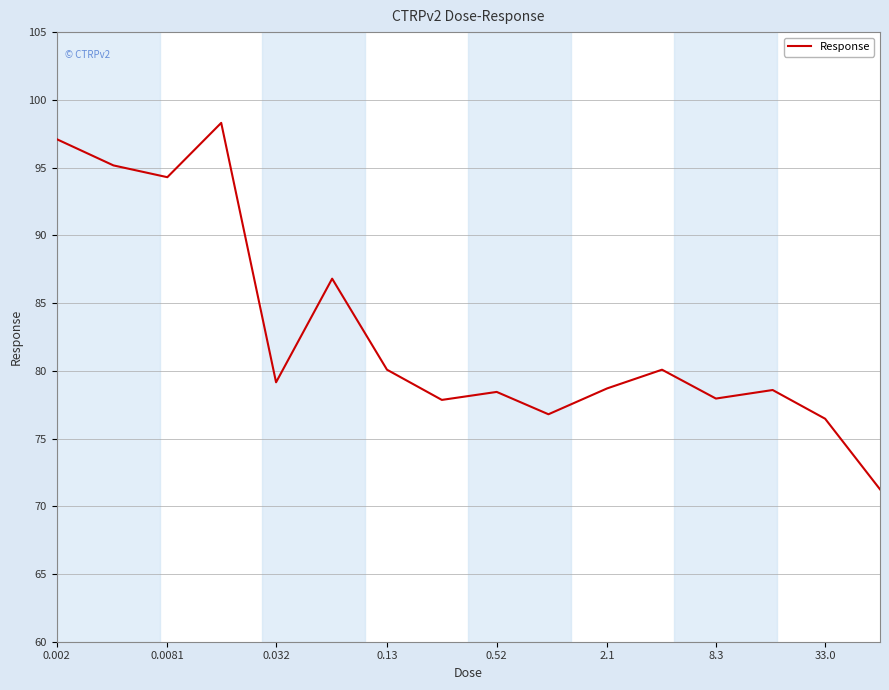

What is the maximum value shown in the chart?

98.3